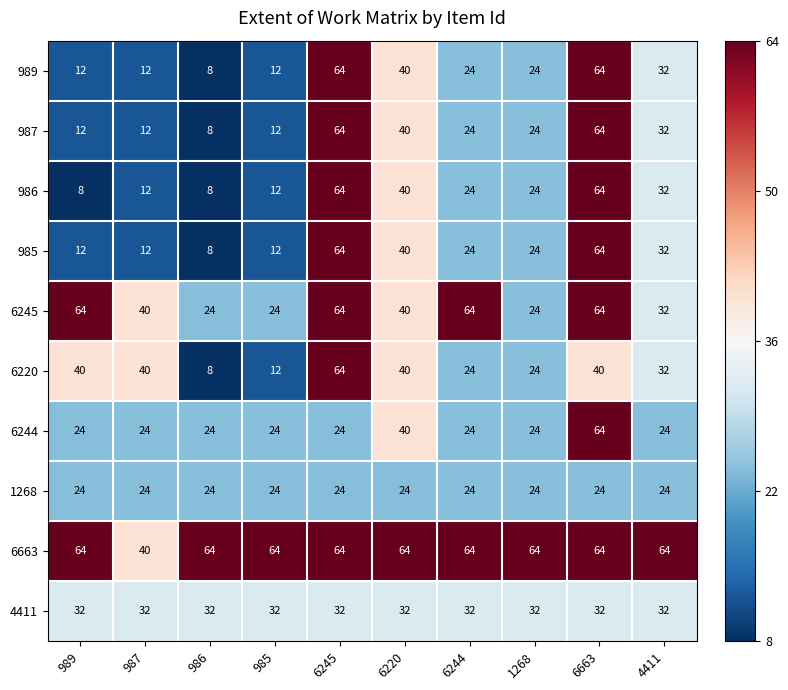

The 987 series shows 12 at 989. True or false?

True